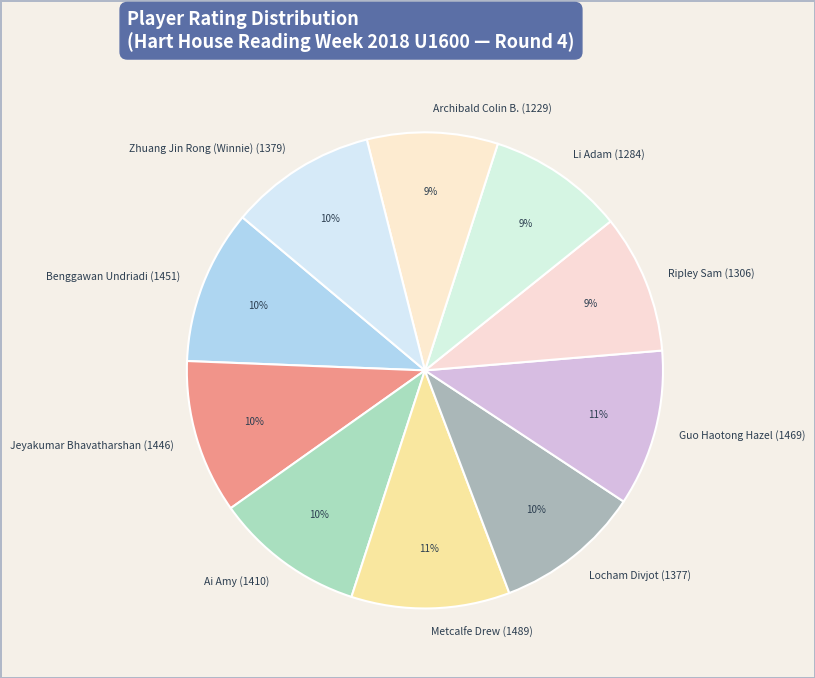

To the nearest percent, what is the difference between the Archibald Colin B. (1229) and Guo Haotong Hazel (1469) slice percentages?

2%